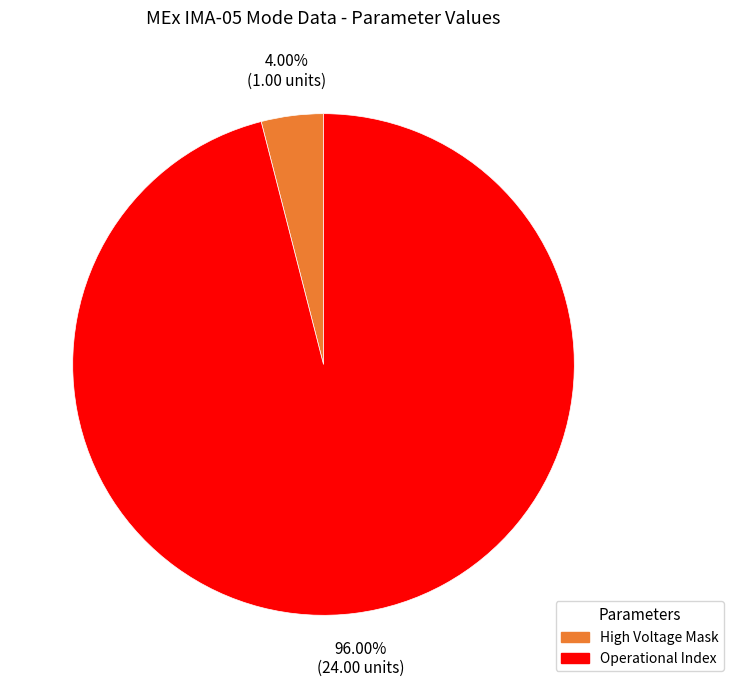

Does any single category account for the majority?

Yes